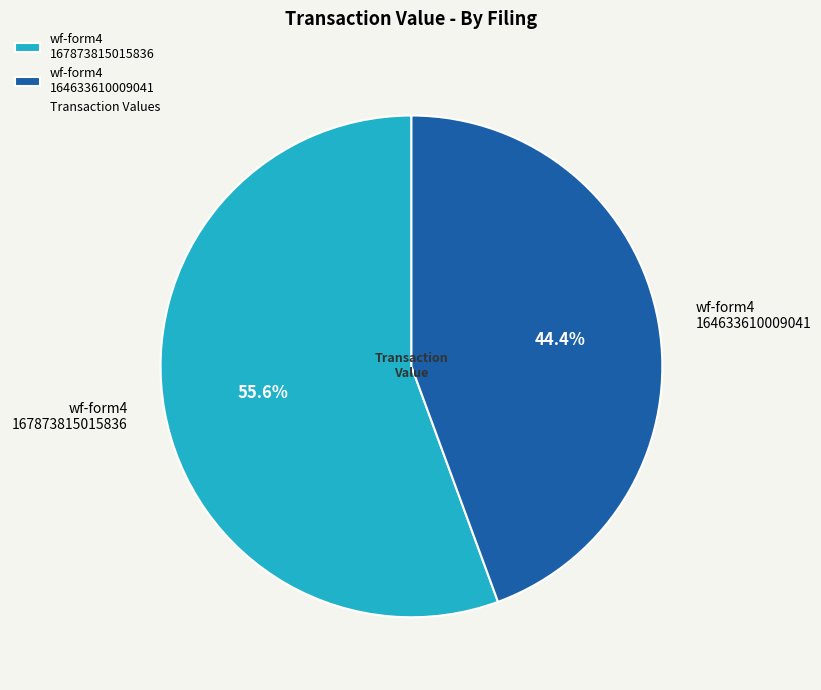

Which has a higher value, wf-form4 167873815015836 or wf-form4 164633610009041?

wf-form4 167873815015836